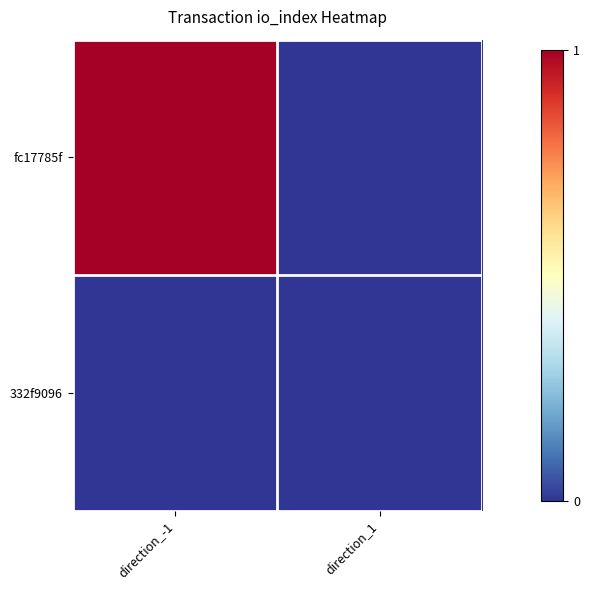

Rank the series by their average value, from lowest to highest.

332f9096, fc17785f